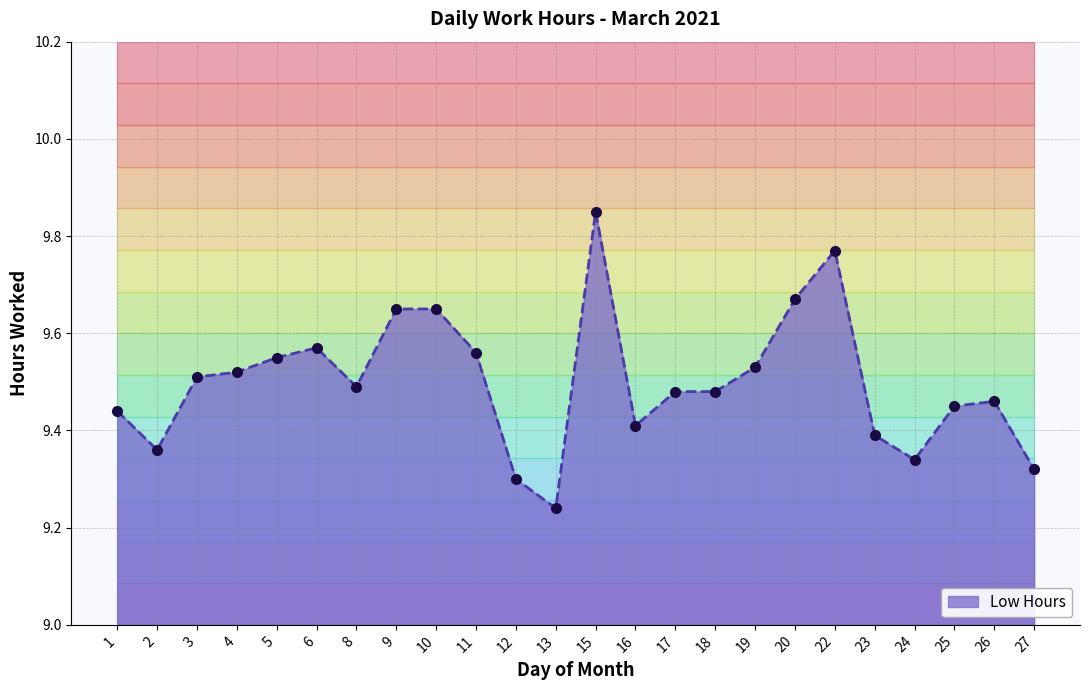

How many lines are shown in the chart?

1